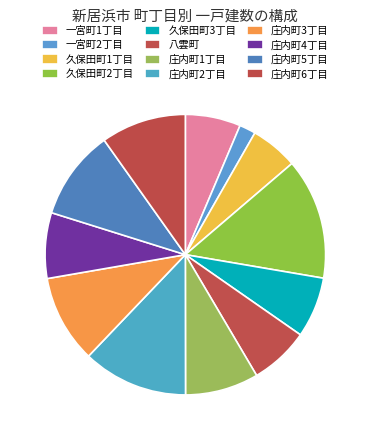

The 庄内町5丁目 slice represents 22% of the pie. True or false?

False